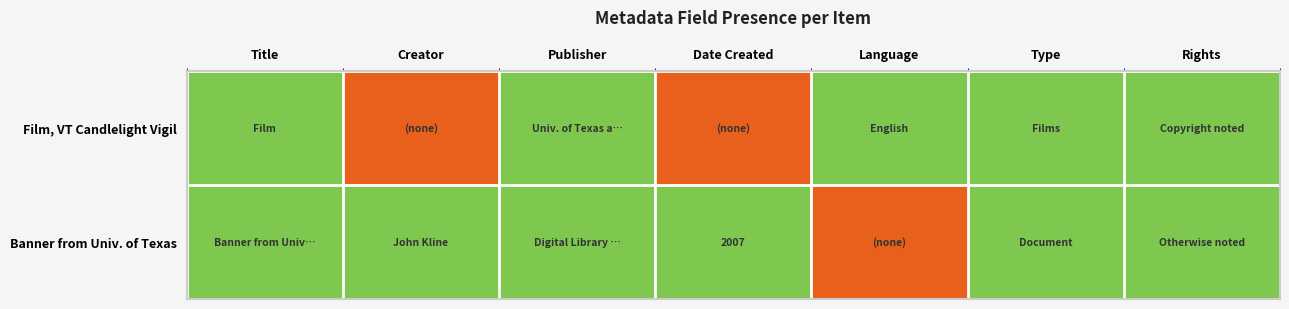

The Banner from Univ. of Texas series shows 1052 at Date Created. True or false?

False